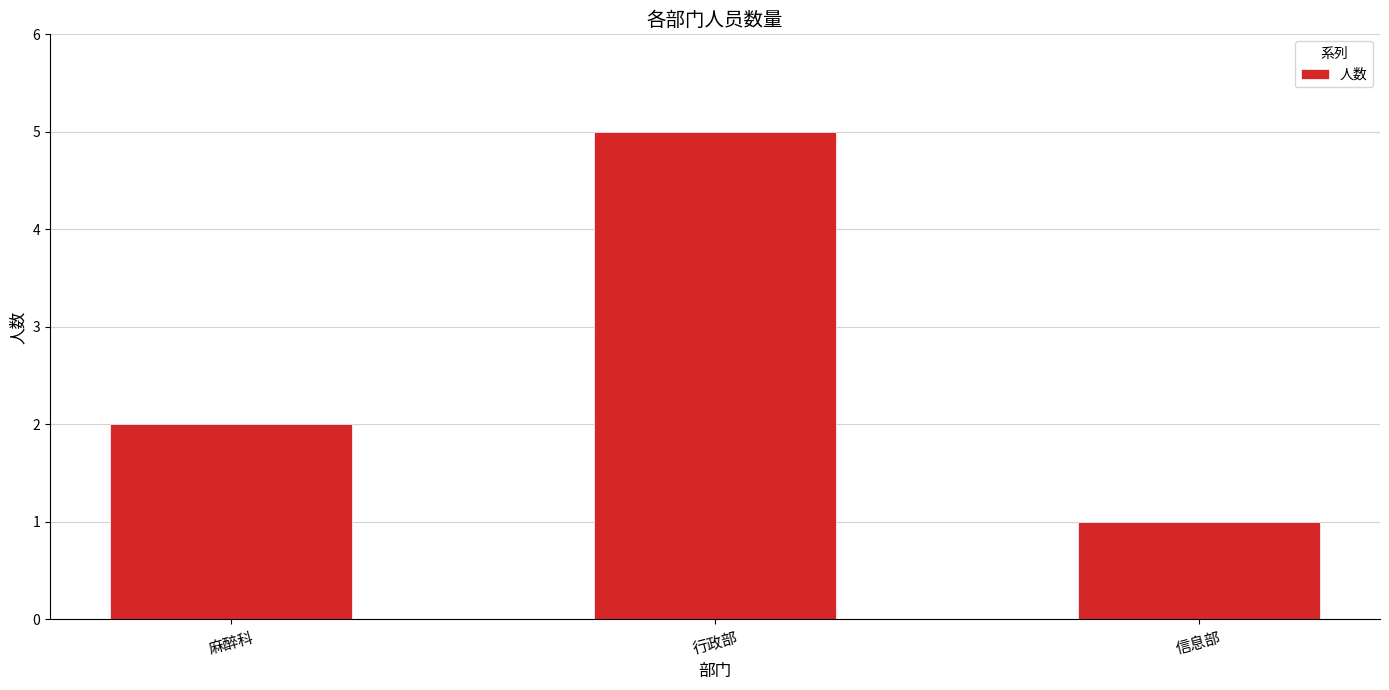

Are the bars horizontal?

No